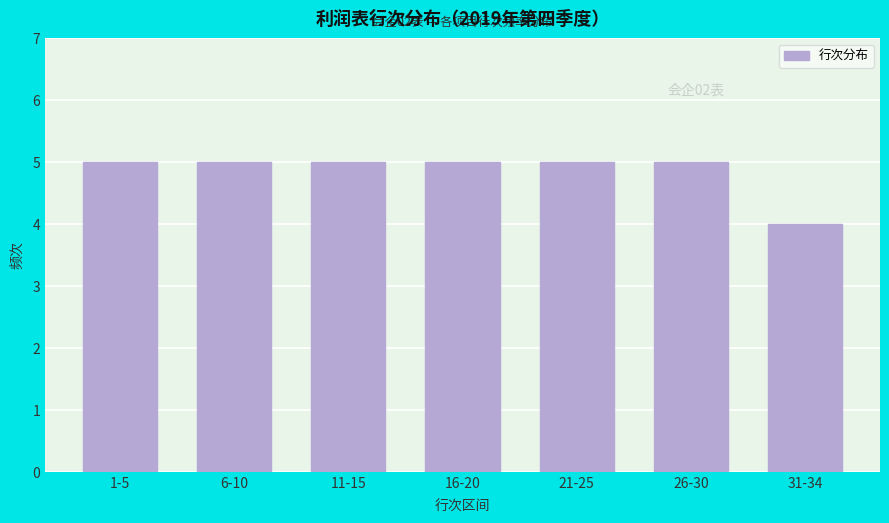

Reading left to right, transcribe all the data shown in this chart.

5	5	5	5	5	5	4